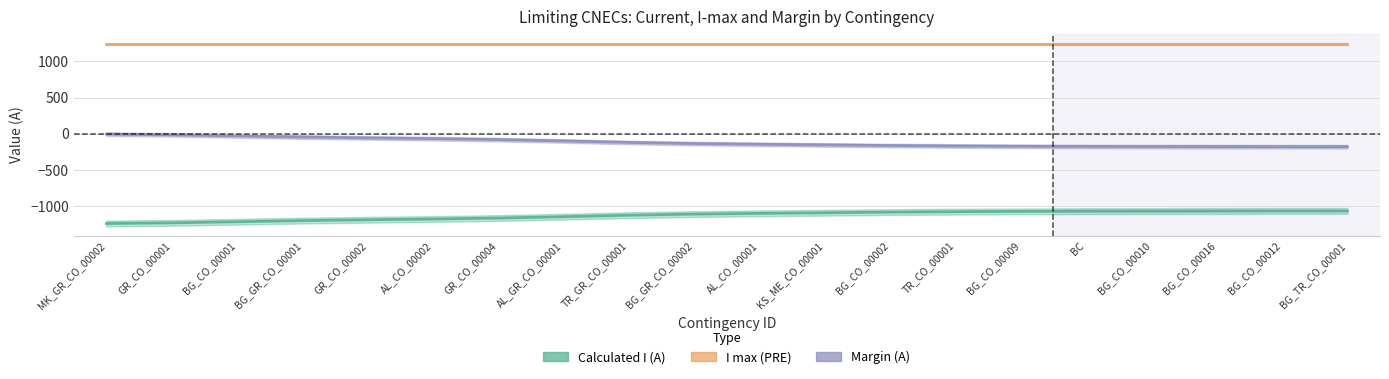

What is the average value of the Calculated I (A) series?

-1124.0